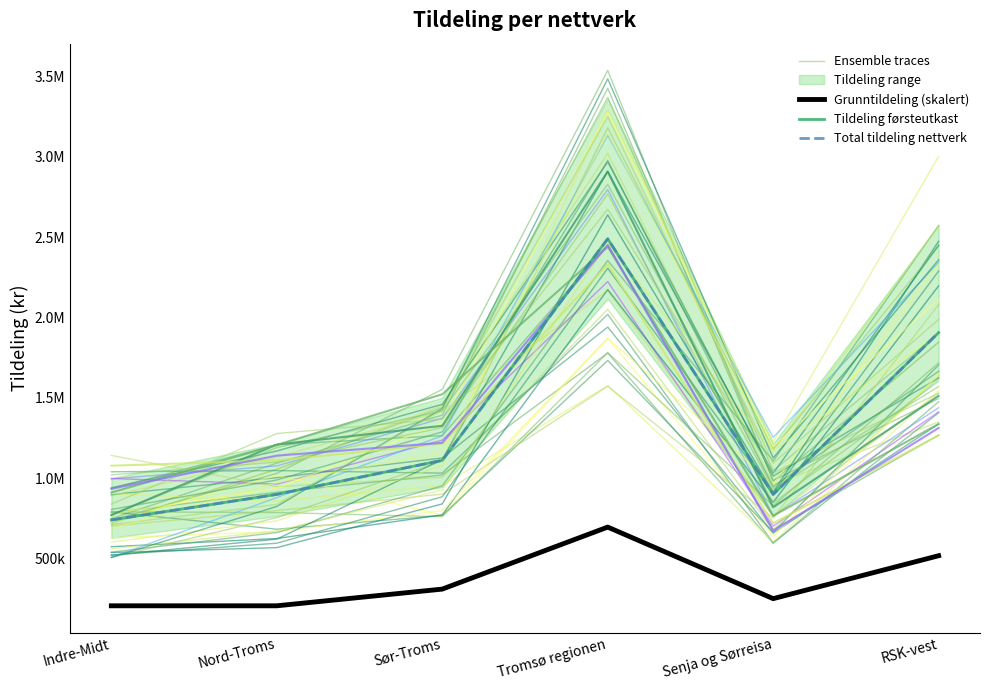

Where does the Total tildeling nettverk series first go above 1112236?

Sør-Troms